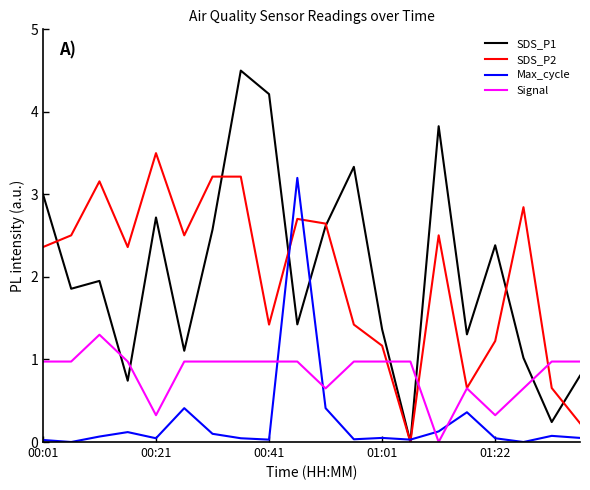

What is the difference between the maximum and minimum values in the Signal series?

1.3